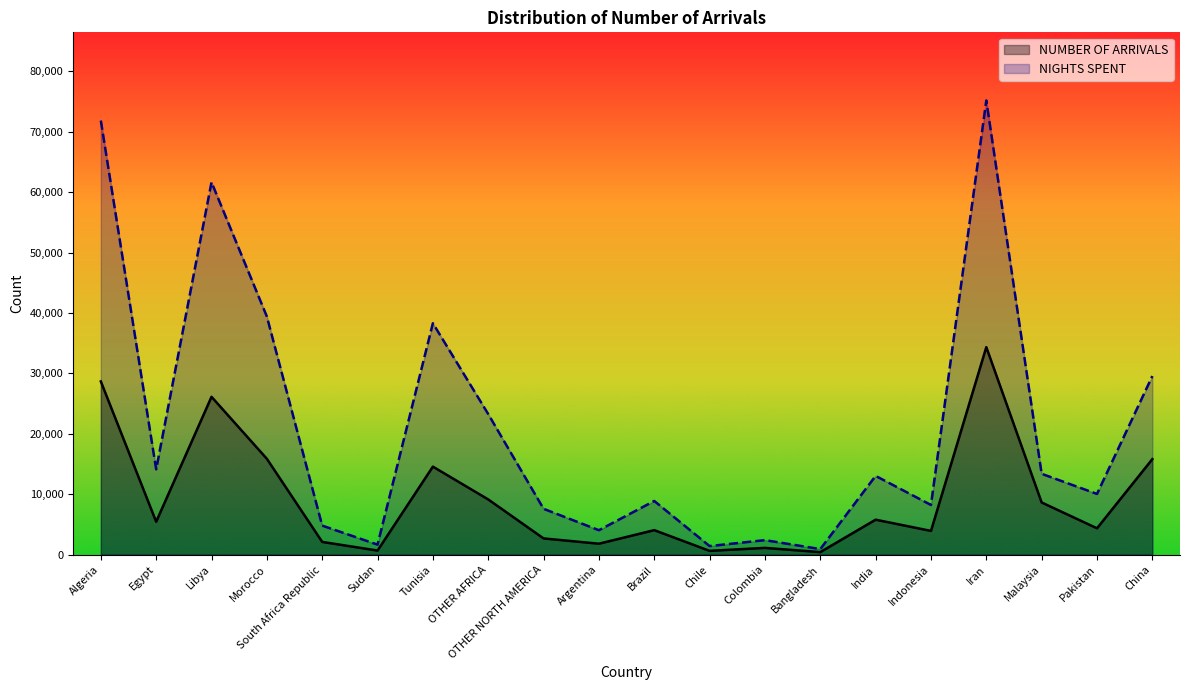

What is the highest value of the NIGHTS SPENT series?

75185